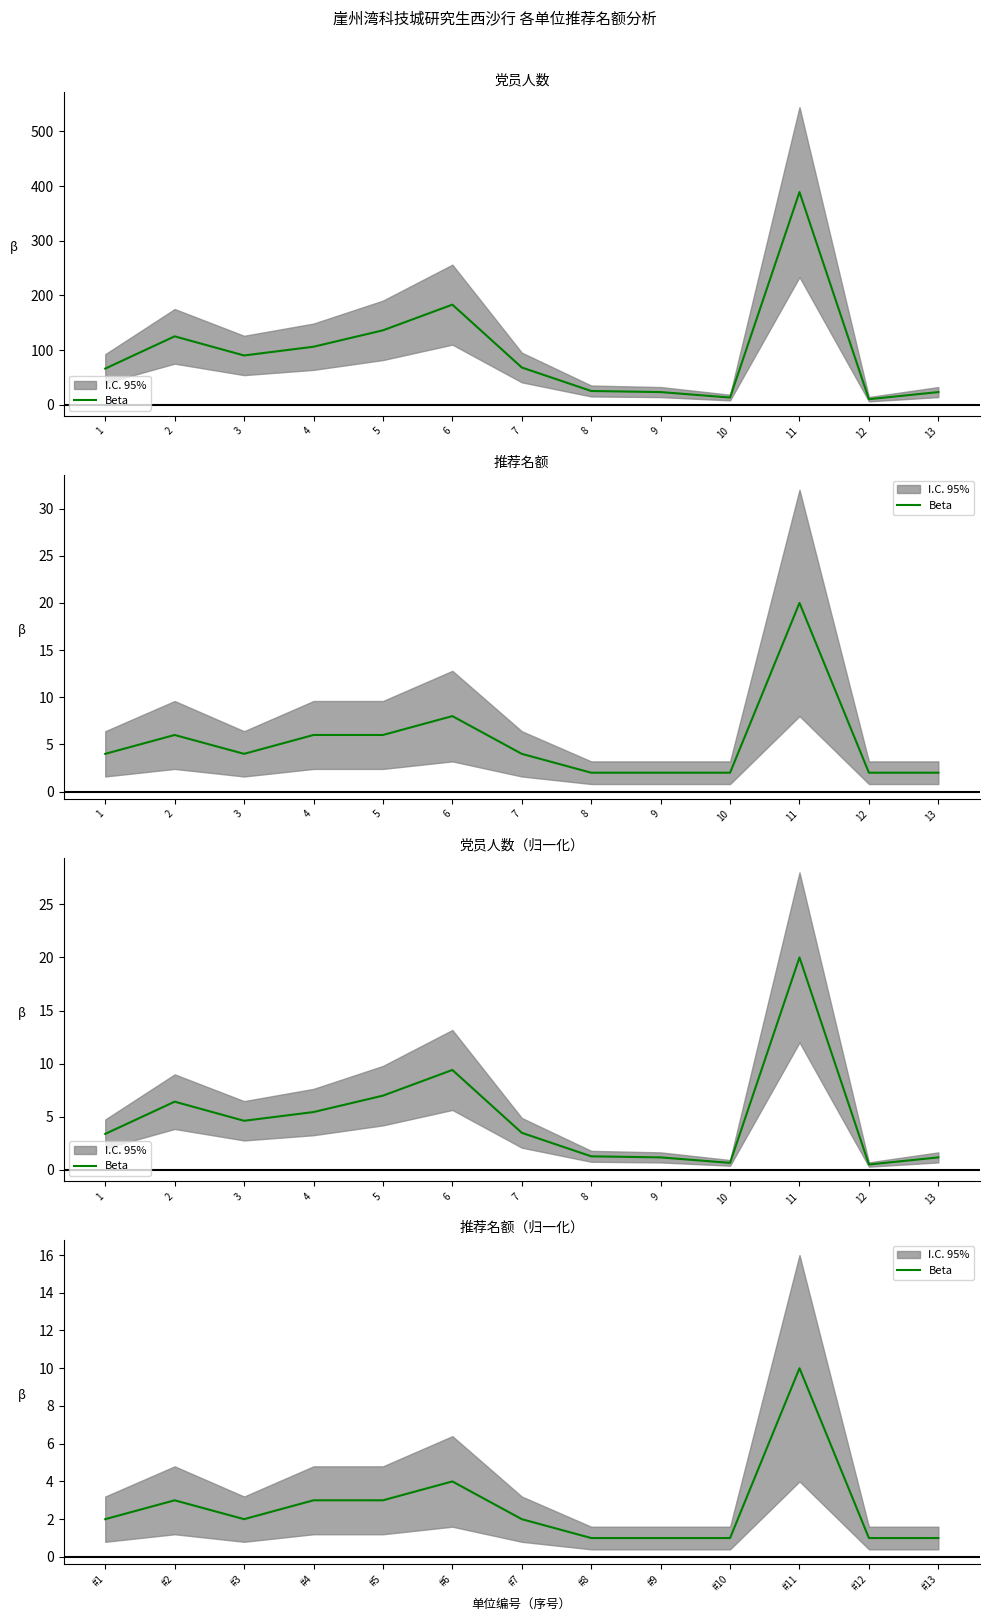

What is the value of the 5th point from the left?

3